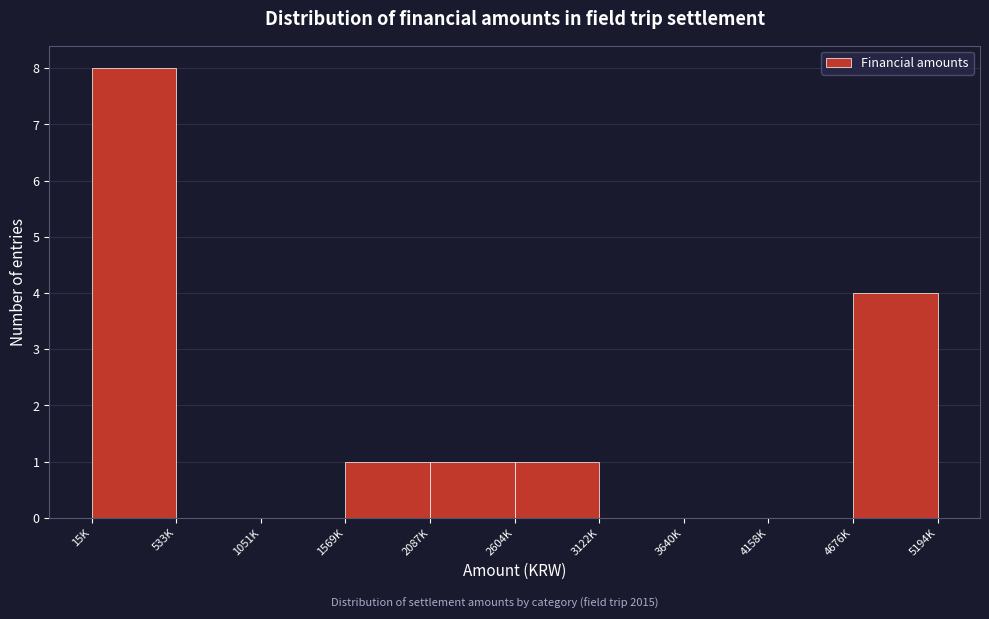

Reading left to right, list all the values displayed in this chart.

15K=8	533K=0	1051K=0	1569K=1	2087K=1	2604K=1	3122K=0	3640K=0	4158K=0	4676K=4